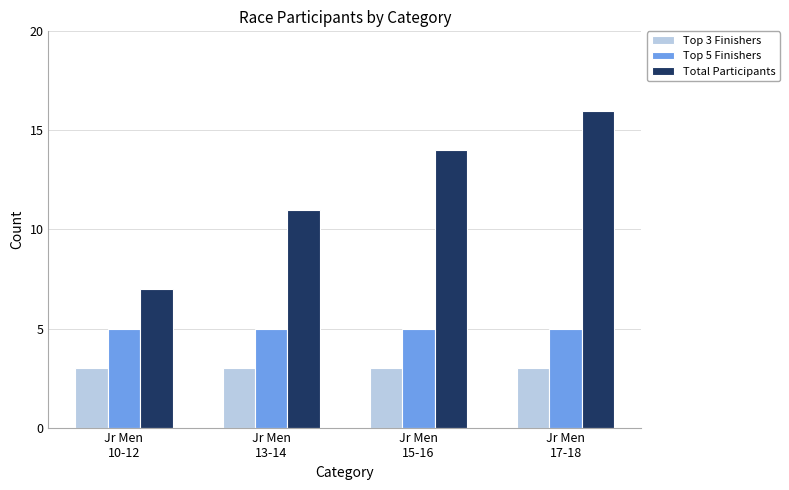

Reading right to left, list all the values displayed in this chart.

Top 3 Finishers: 3	3	3	3
Top 5 Finishers: 5	5	5	5
Total Participants: 16	14	11	7